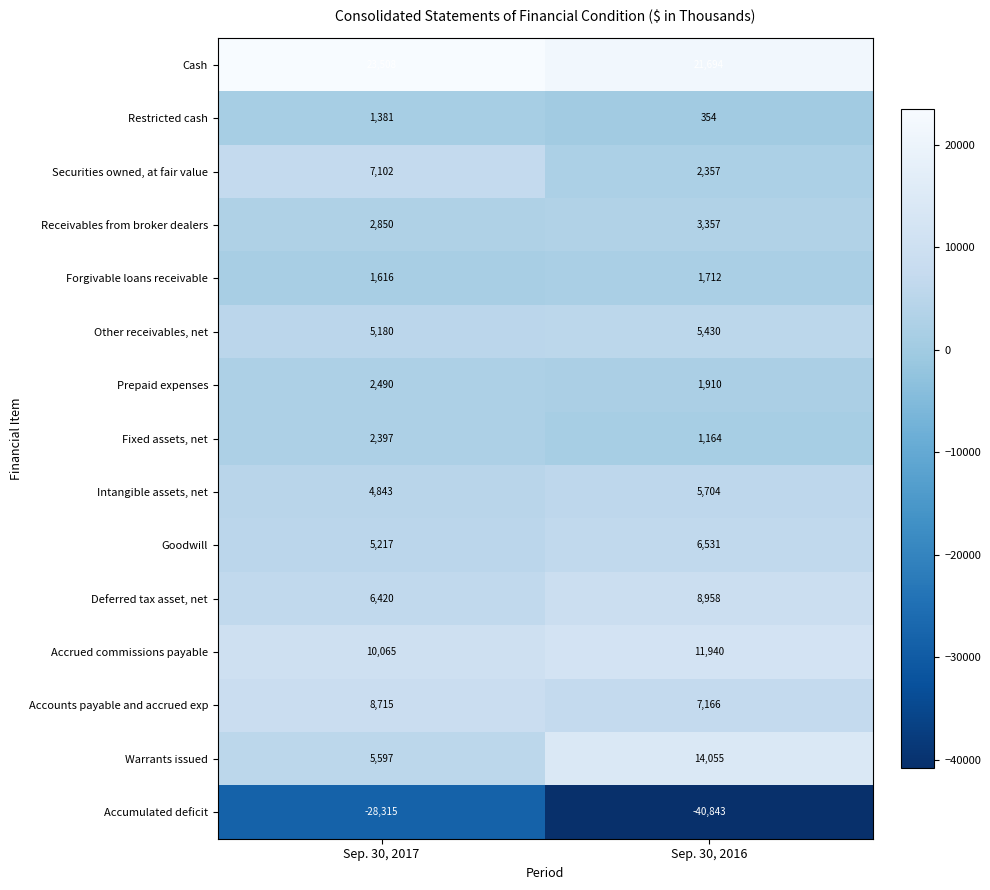

Rank the series by their maximum value, from highest to lowest.

Cash, Warrants issued, Accrued commissions payable, Deferred tax asset, net, Accounts payable and accrued exp, Securities owned, at fair value, Goodwill, Intangible assets, net, Other receivables, net, Receivables from broker dealers, Prepaid expenses, Fixed assets, net, Forgivable loans receivable, Restricted cash, Accumulated deficit